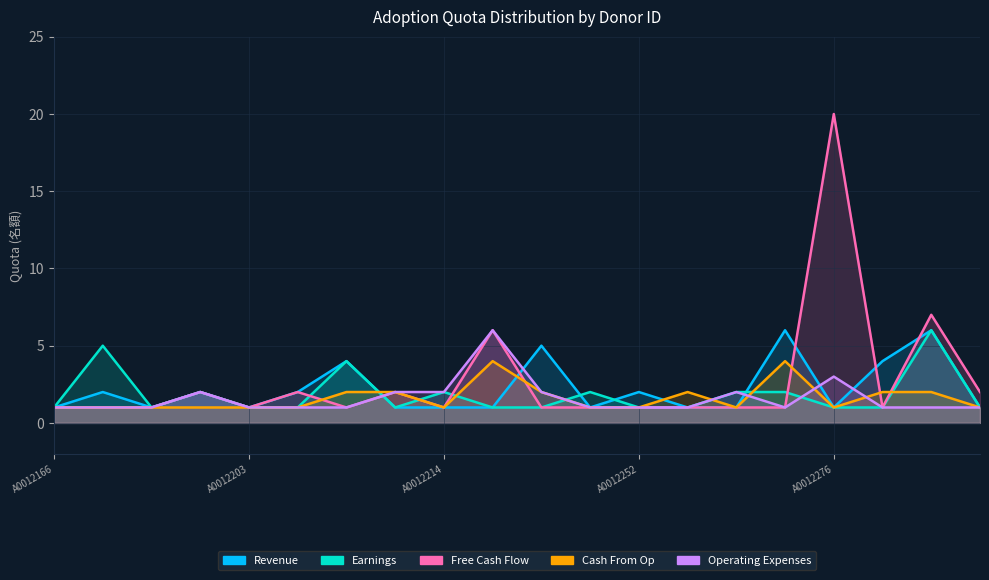

Reading left to right, what are all the values shown in this chart?

Revenue: 1	2	1	2	1	2	4	1	1	1	5	1	2	1	1	6	1	4	6	1
Earnings: 1	5	1	2	1	1	4	1	2	1	1	2	1	1	2	2	1	1	6	1
Free Cash Flow: 1	1	1	2	1	2	1	2	1	6	1	1	1	1	1	1	20	1	7	2
Cash From Op: 1	1	1	1	1	1	2	2	1	4	2	1	1	2	1	4	1	2	2	1
Operating Expenses: 1	1	1	2	1	1	1	2	2	6	2	1	1	1	2	1	3	1	1	1